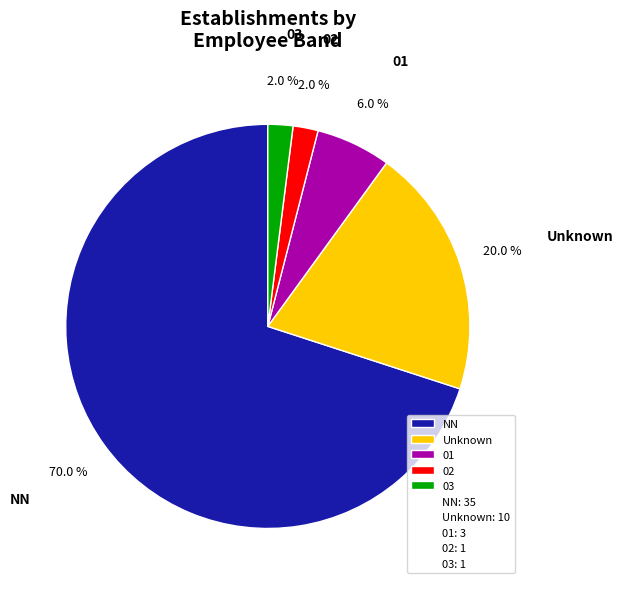

Combined, do NN and 03 account for over 50%?

Yes